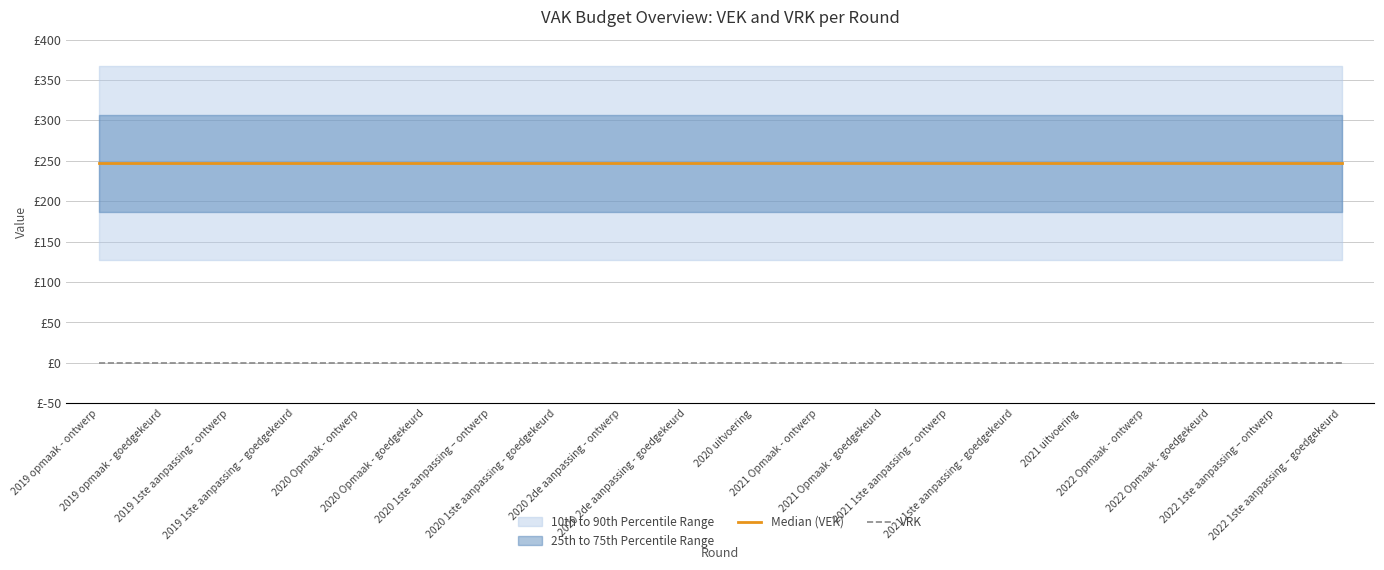

Which series has the largest total across all categories?

Median (VEK)